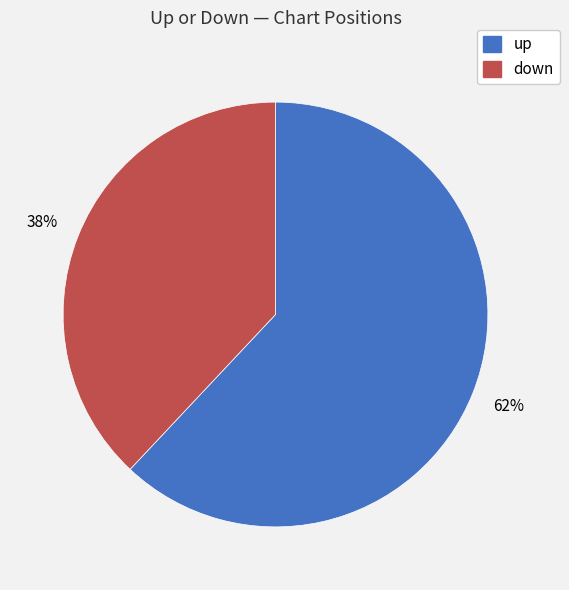

Is down the majority of the pie?

No